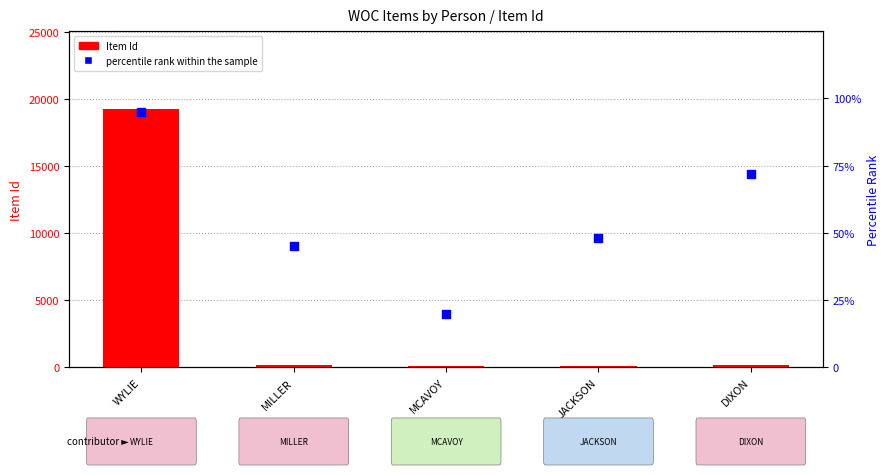

Which series reaches the maximum Y coordinate?

Item Id